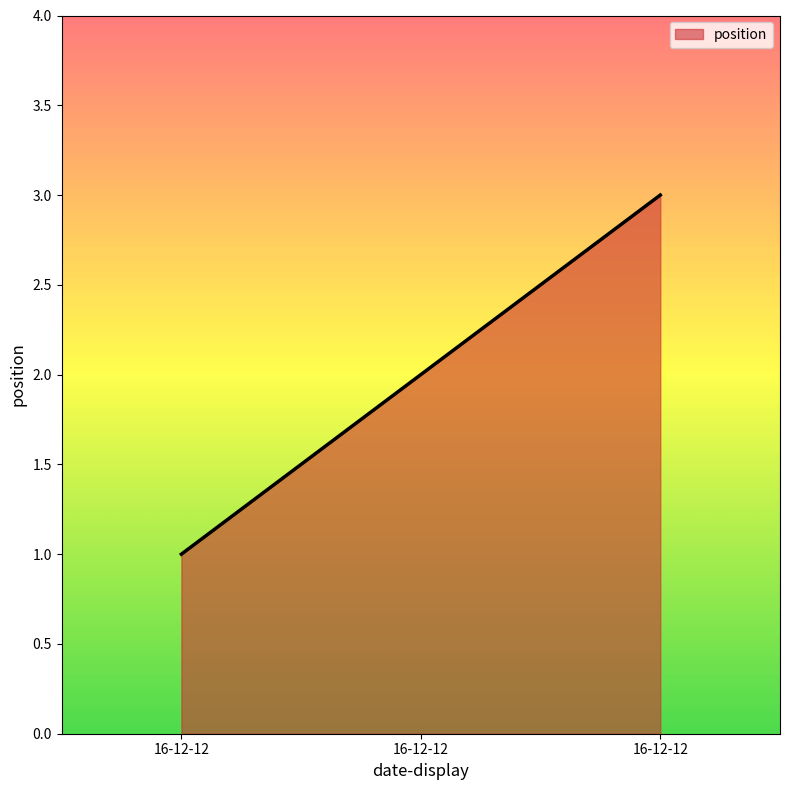

What is the average value?

2